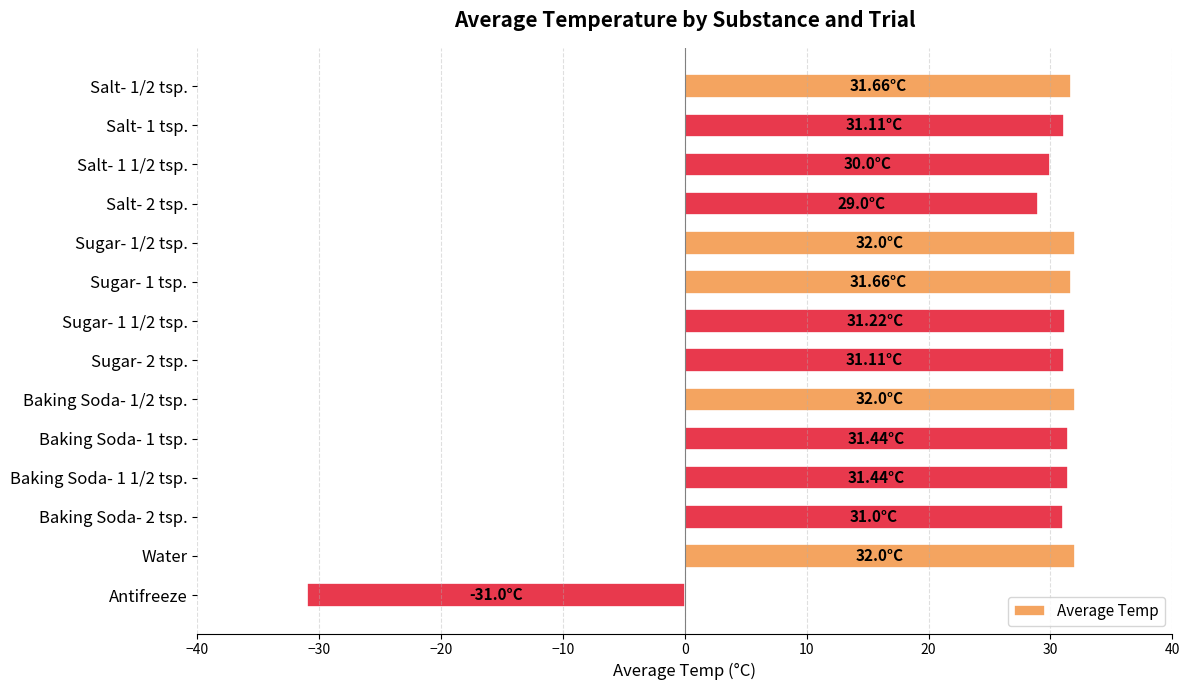

Which has a higher value, Salt- 1 1/2 tsp. or Sugar- 1 tsp.?

Sugar- 1 tsp.